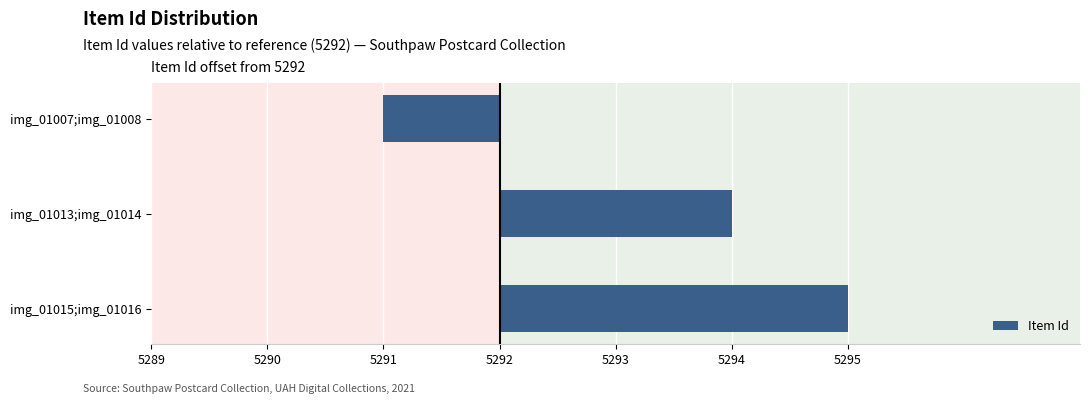

What is the difference between the maximum and minimum values?

4